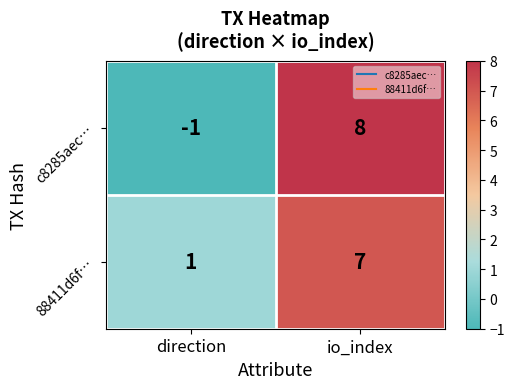

How many data points does each series have?

2